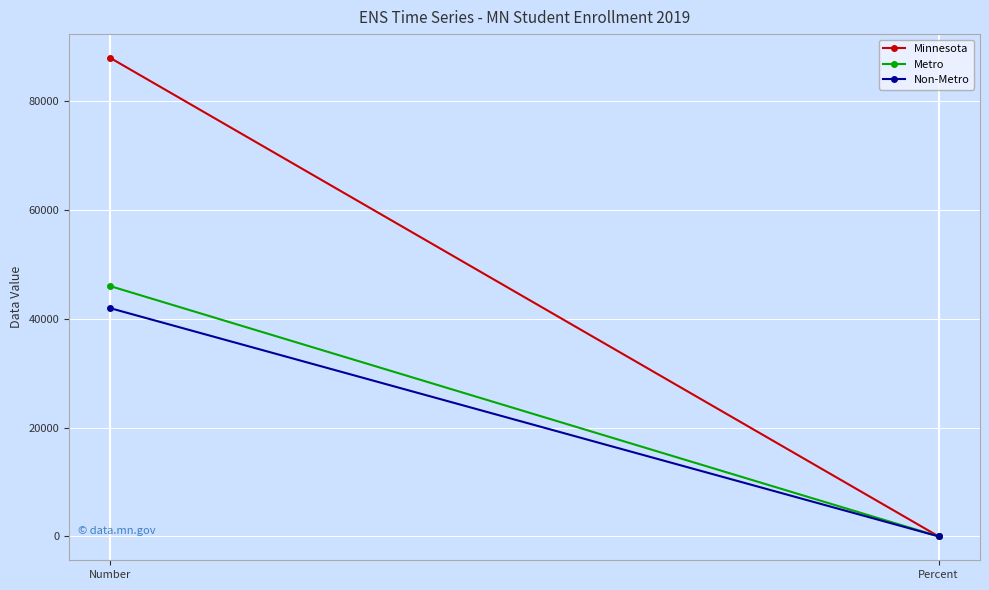

Between Number and Percent, which is larger?

Number